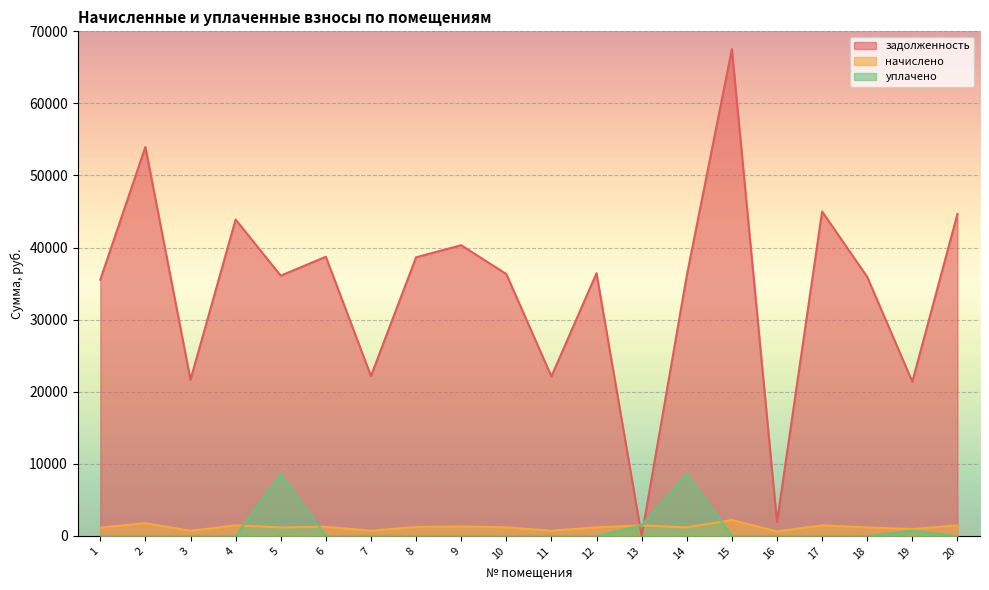

At which category does начислено reach its first local valley?

3